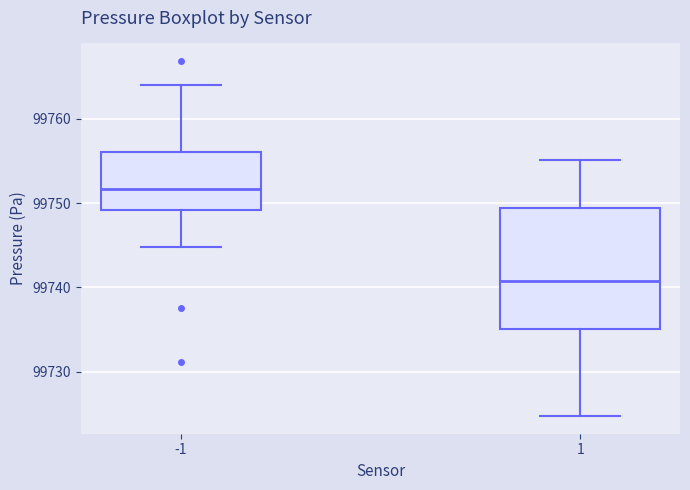

Reading left to right, read every box against the y-axis: the position of its median line, the range the box covers, and the ends of its whiskers. The values are not printed on the chart, so give them approximately, as read against the axis.

-1: median 99752, box 99749 to 99756, whiskers 99745 to 99764
1: median 99741, box 99735 to 99749, whiskers 99725 to 99755